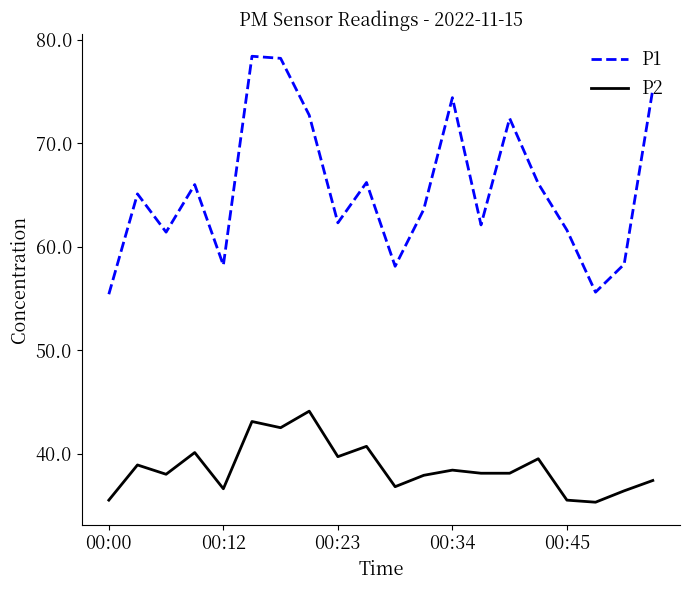

What is the smallest value displayed?

35.3